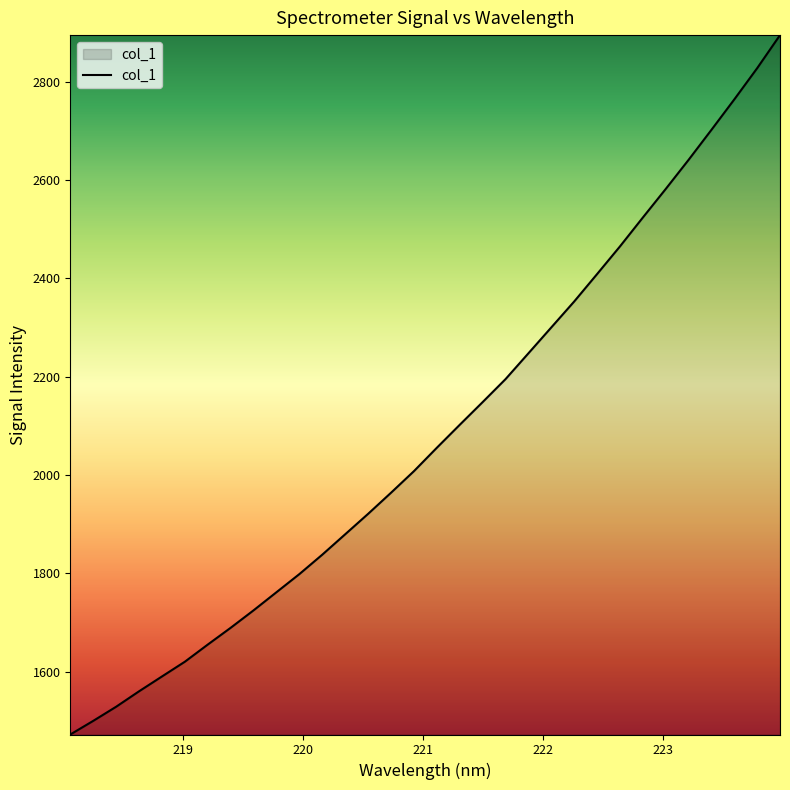

What is the smallest value displayed?

1472.3